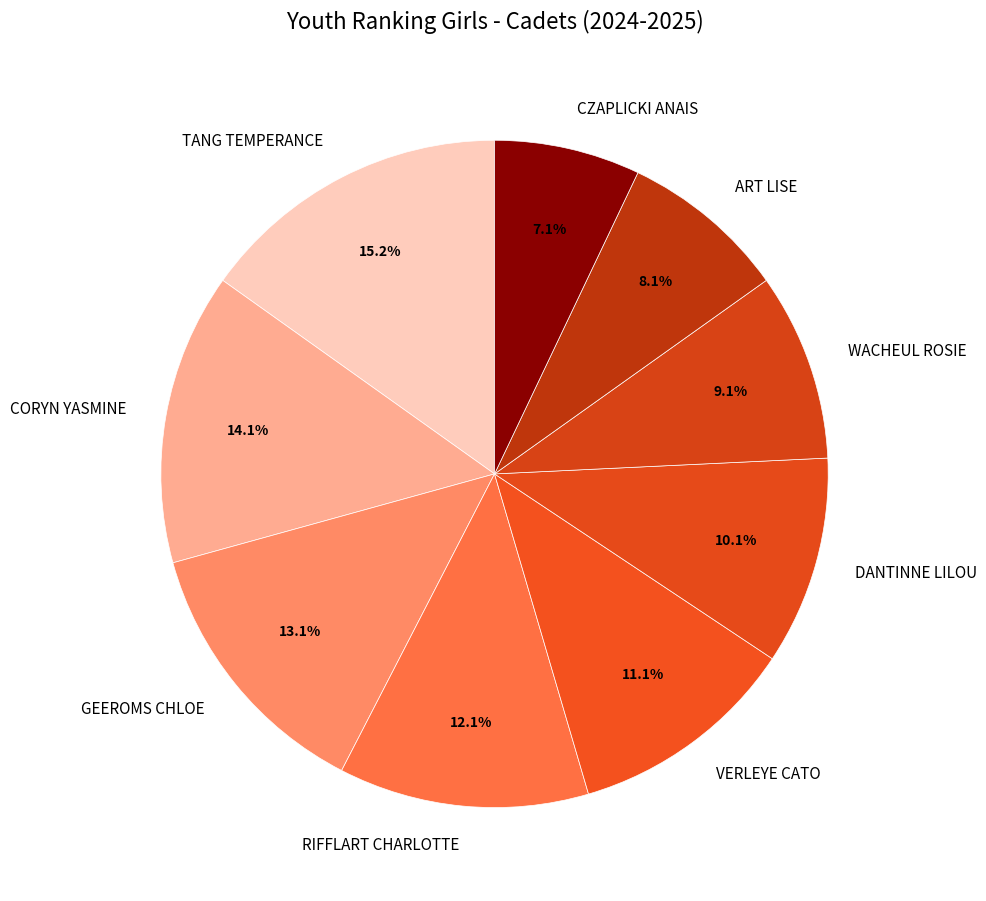

How many segments does this pie chart have?

9